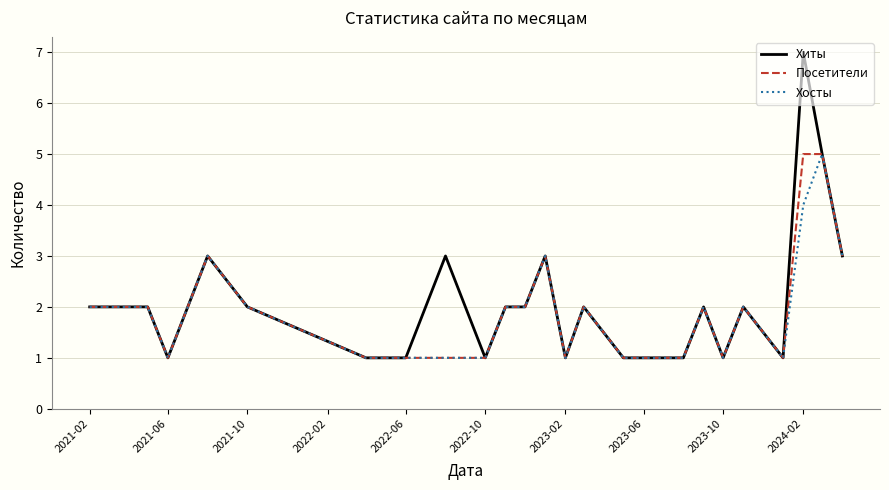

Count the number of data series in this chart.

3